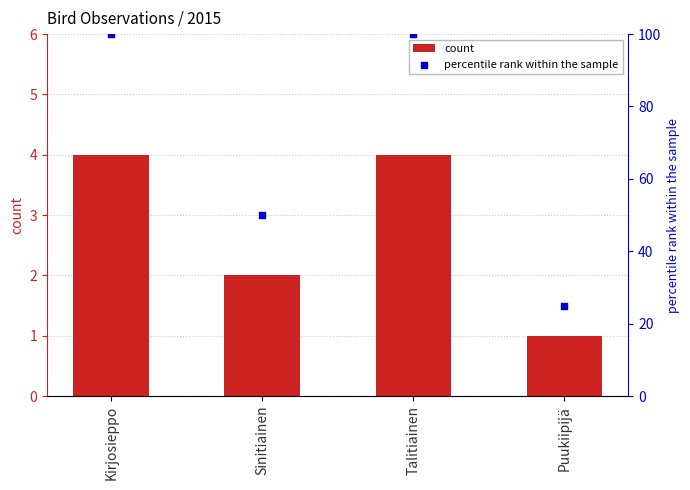

Which series has the largest total across all categories?

percentile rank within the sample